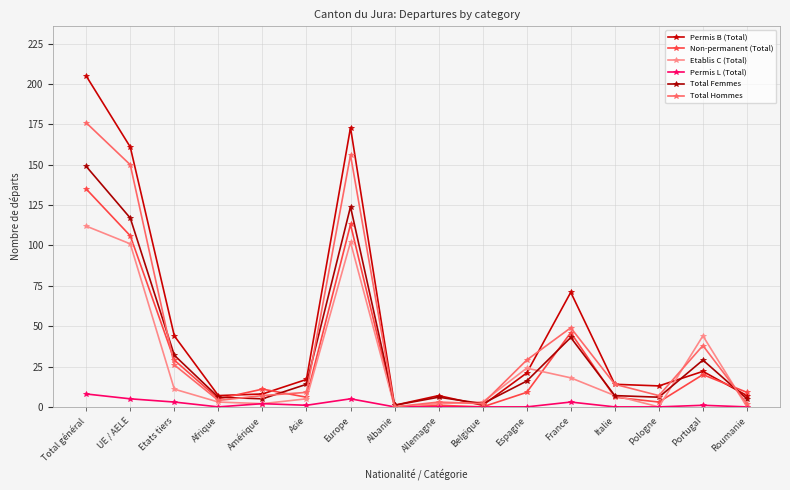

Is it true that Etablis C (Total) equals 101 at UE / AELE?

True